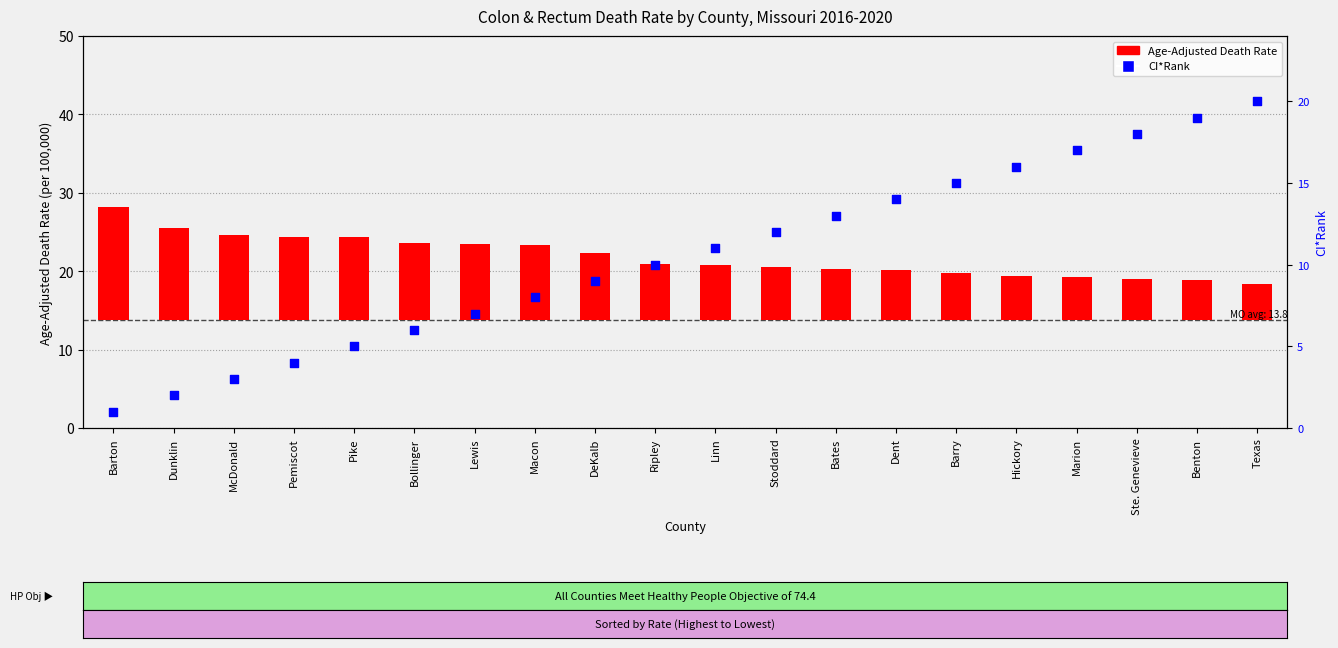

What is the total value across all series at Marion?

22.5